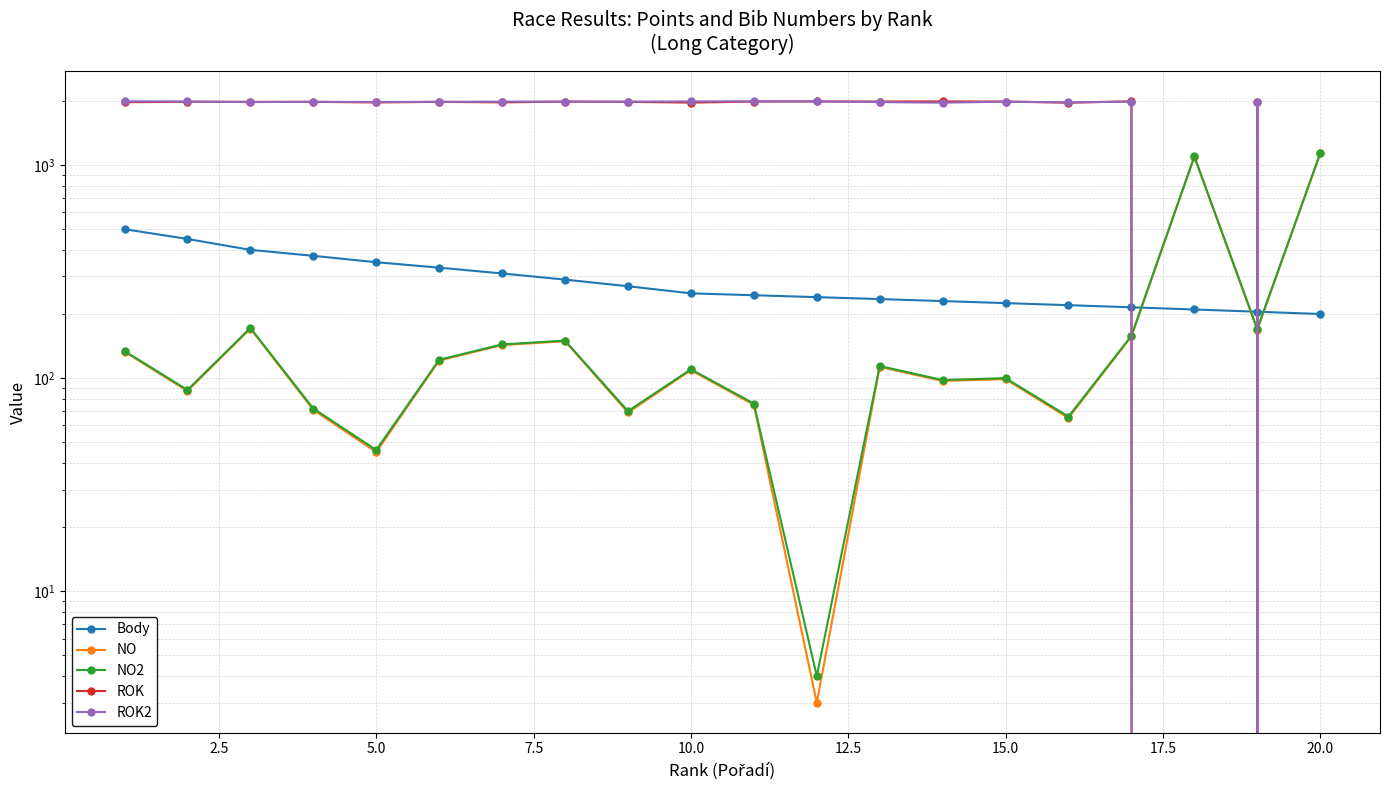

Is this an area chart (filled region under the line)?

No